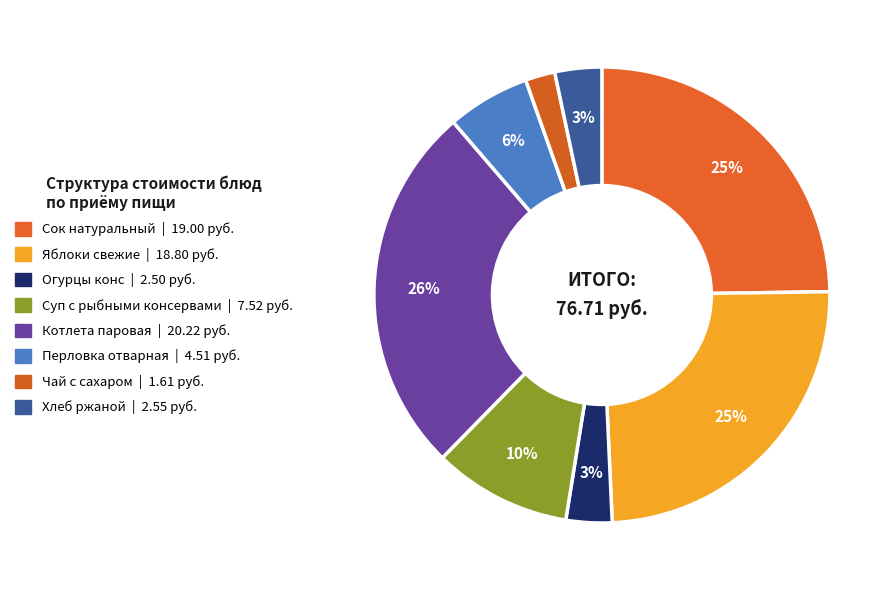

To the nearest percent, what is the difference between the largest and smallest slice percentages?

24%